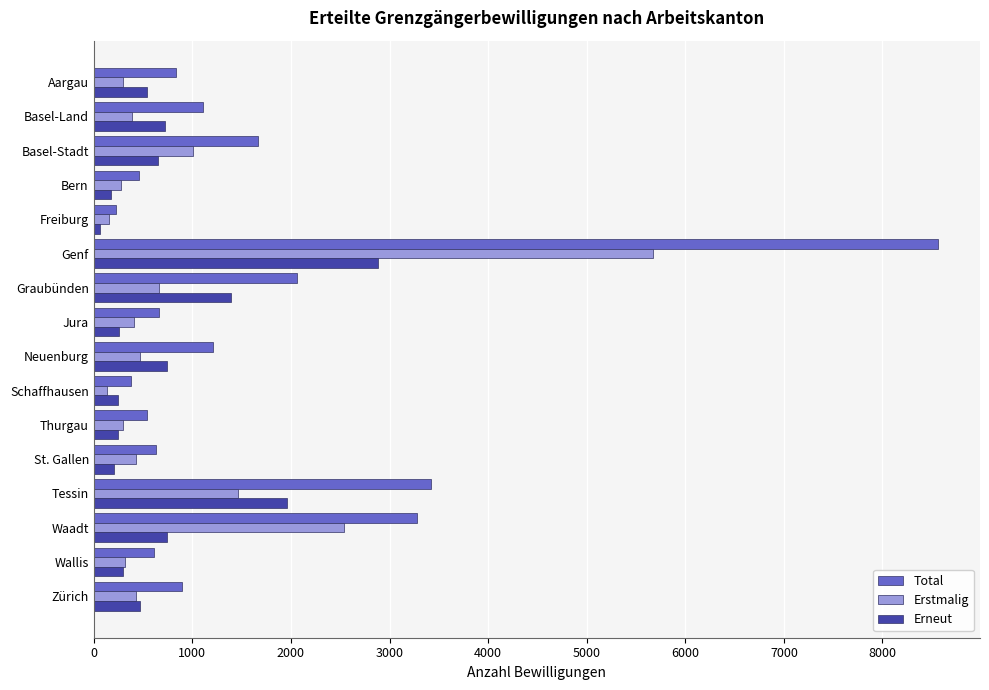

At which category is the sum across all series the highest?

Genf